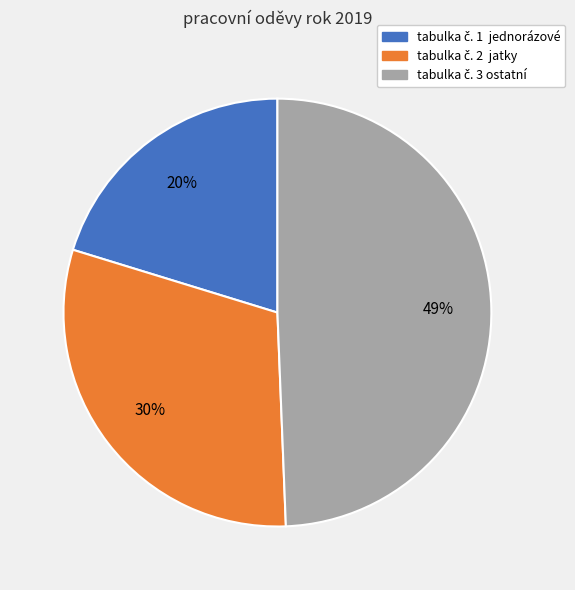

To the nearest percent, what is the difference between the largest and smallest slice percentages?

29%